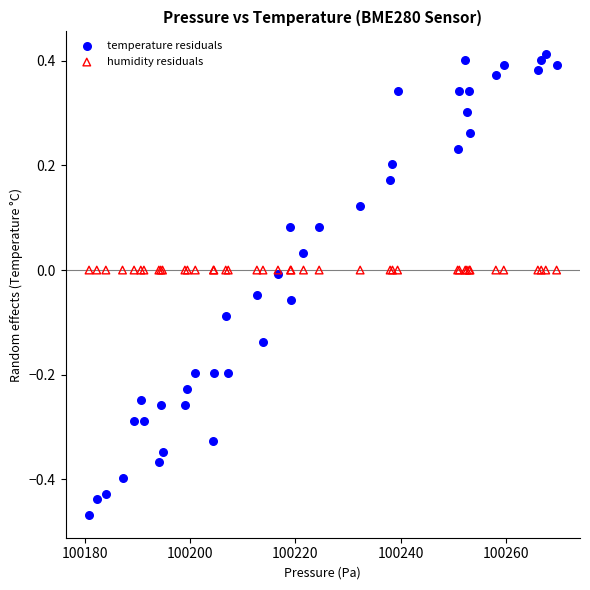

Which series contains the highest Y value?

temperature residuals